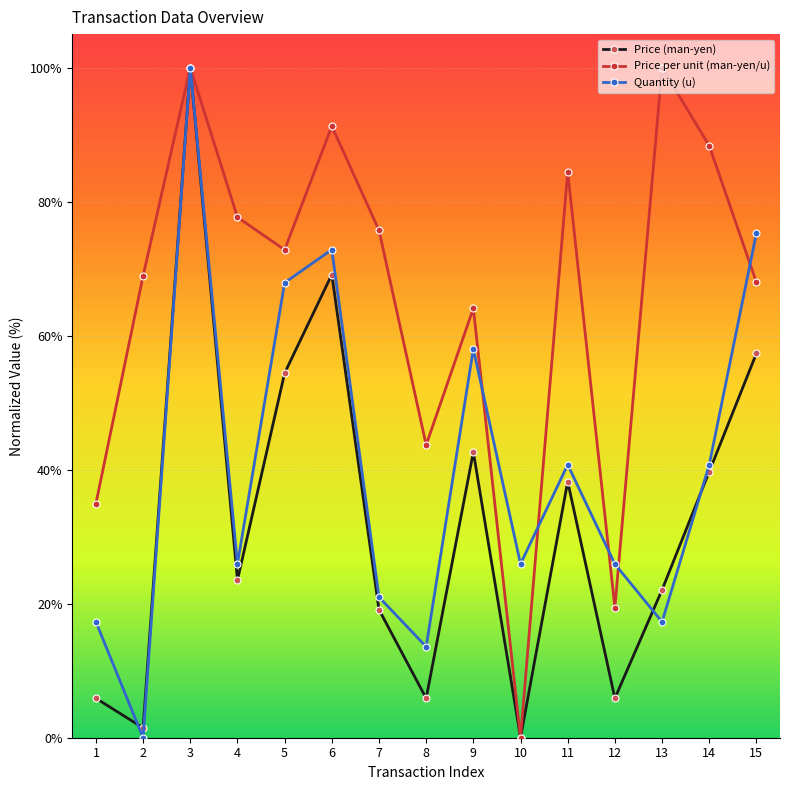

Which series changed the most between 1 and 5?

Quantity (u)